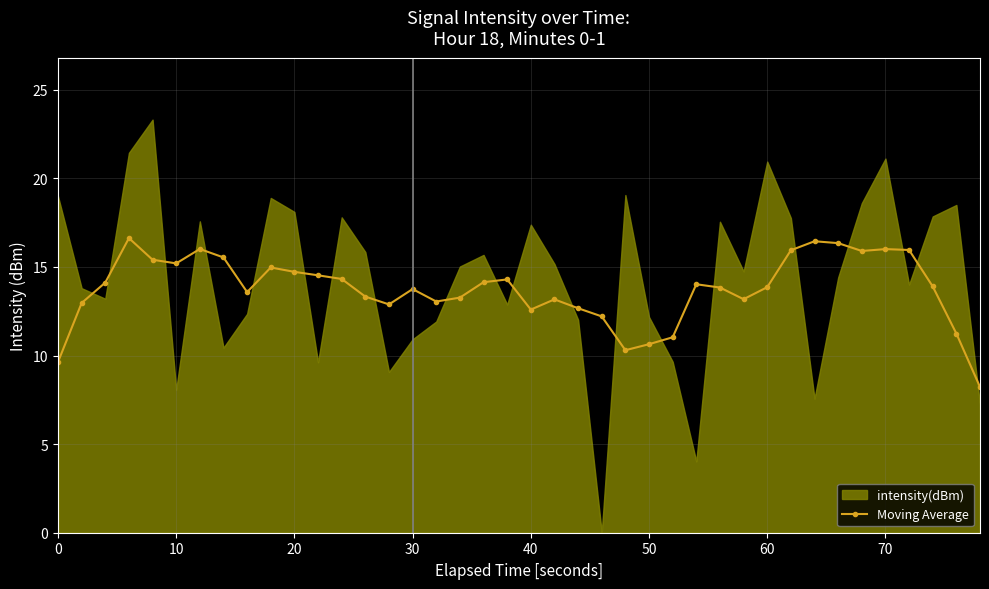

The value of Moving Average at 70 is 22.6. True or false?

False